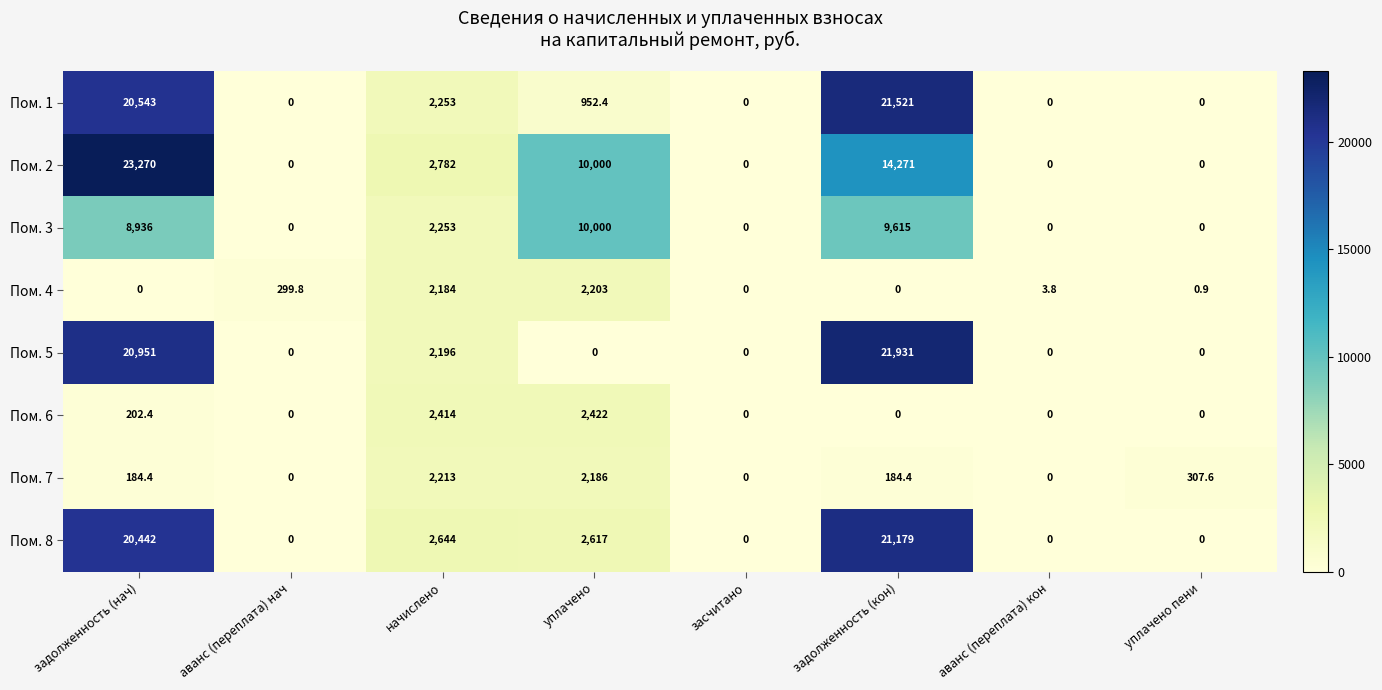

Is it true that Пом. 7 equals -1280.1 at аванс (переплата) кон?

False